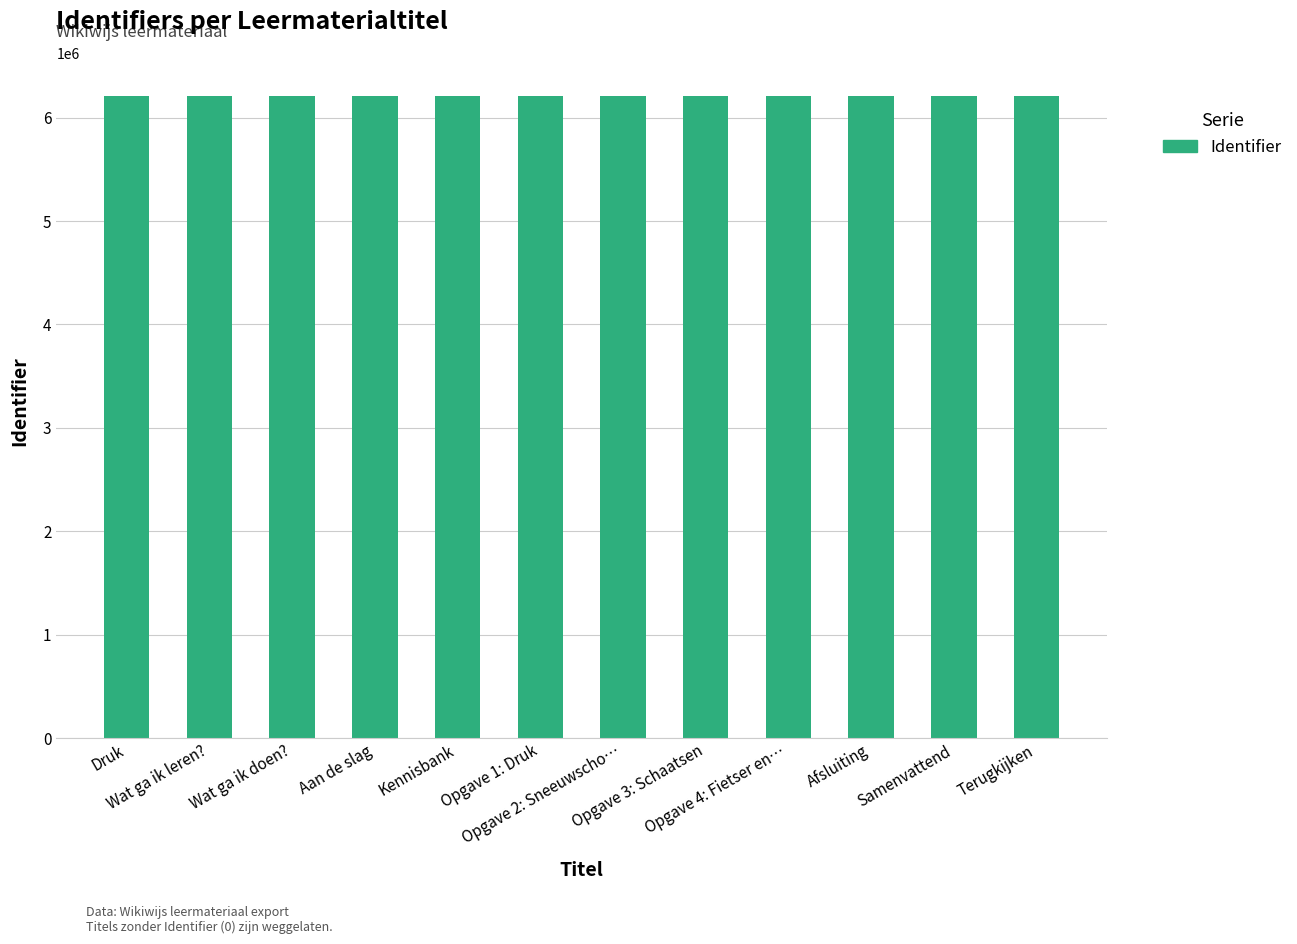

What is the maximum value shown in the chart?

6212123